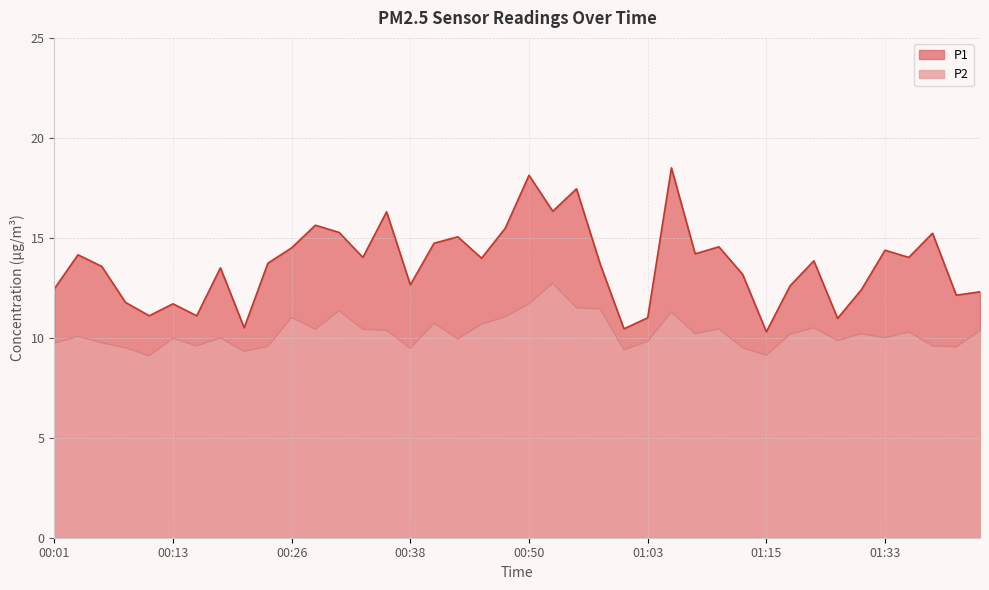

True or false: P2 and P1 cross at least once.

False